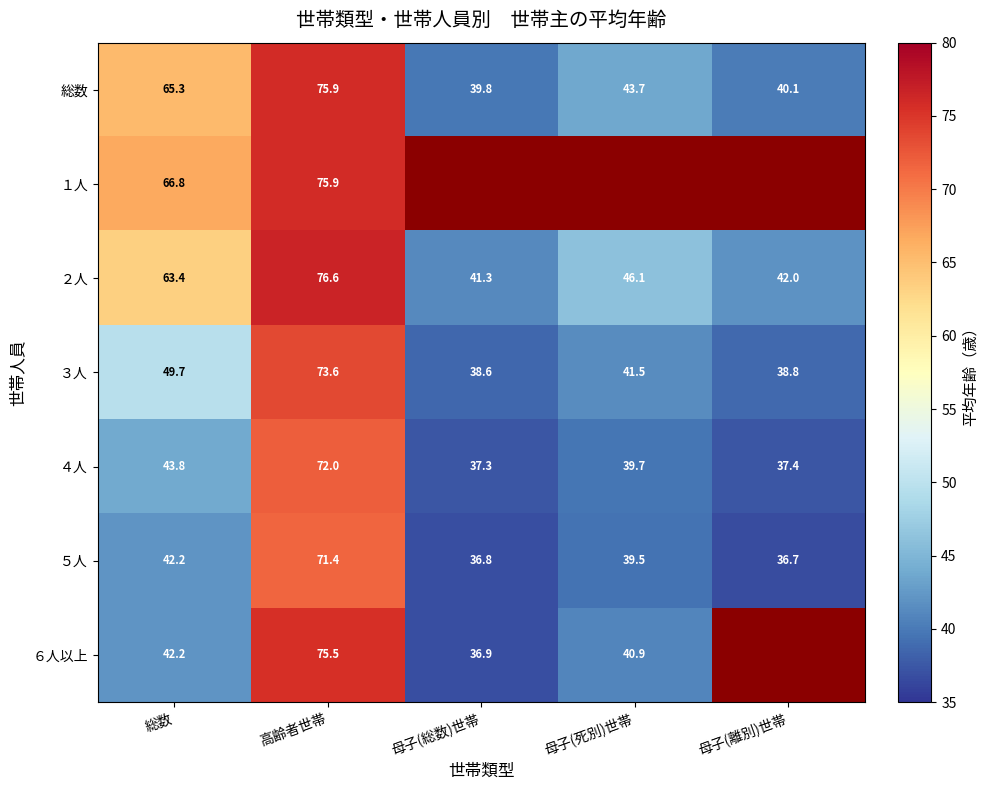

What is the sum of the ２人 values at 母子(死別)世帯 and 母子(総数)世帯?

87.4